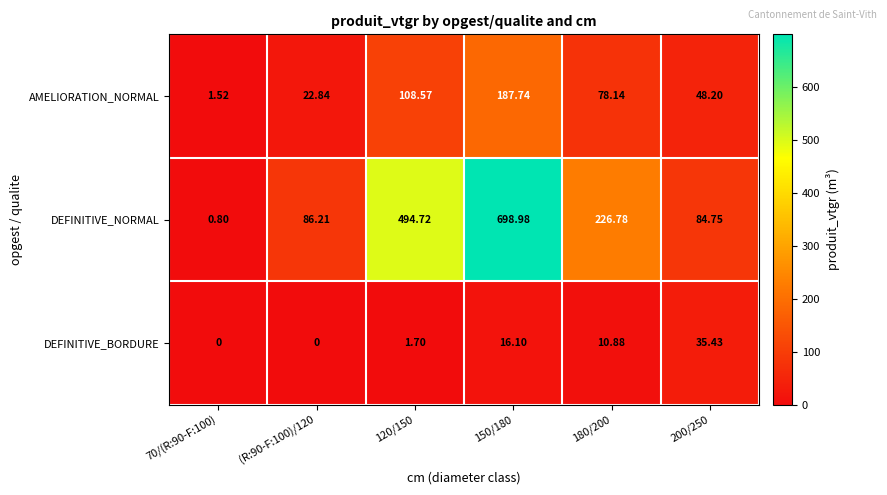

What is the total value across all series at 150/180?

902.8